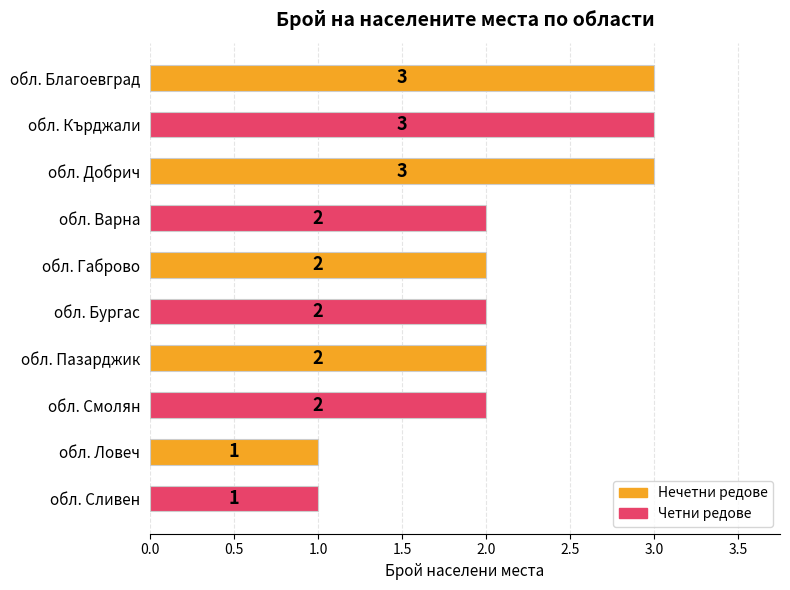

Is it true that the value at обл. Габрово is 2?

True